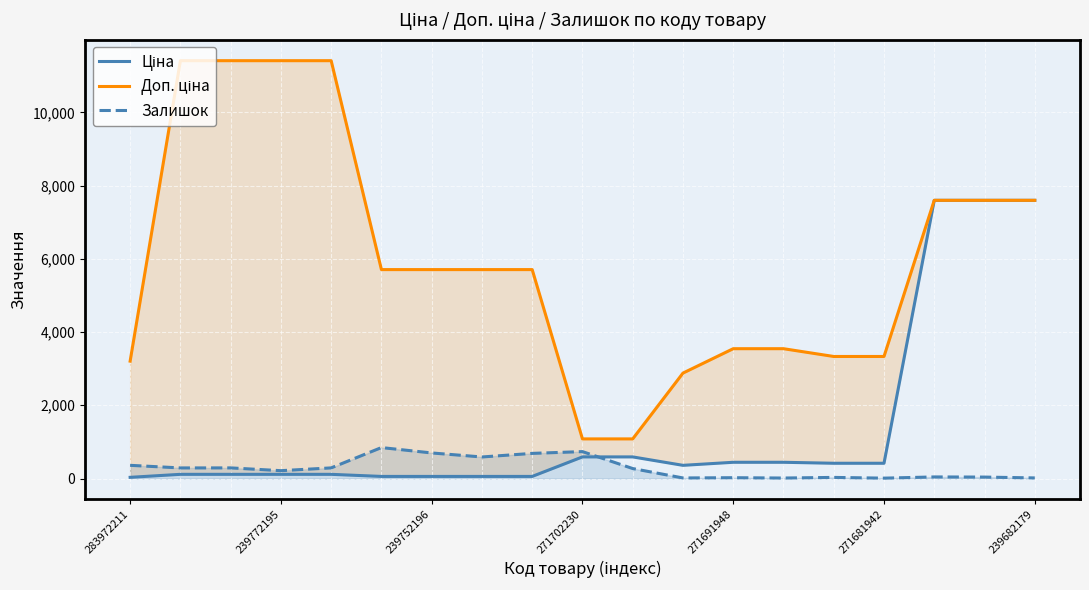

What is the average value of the Ціна series?

1408.7